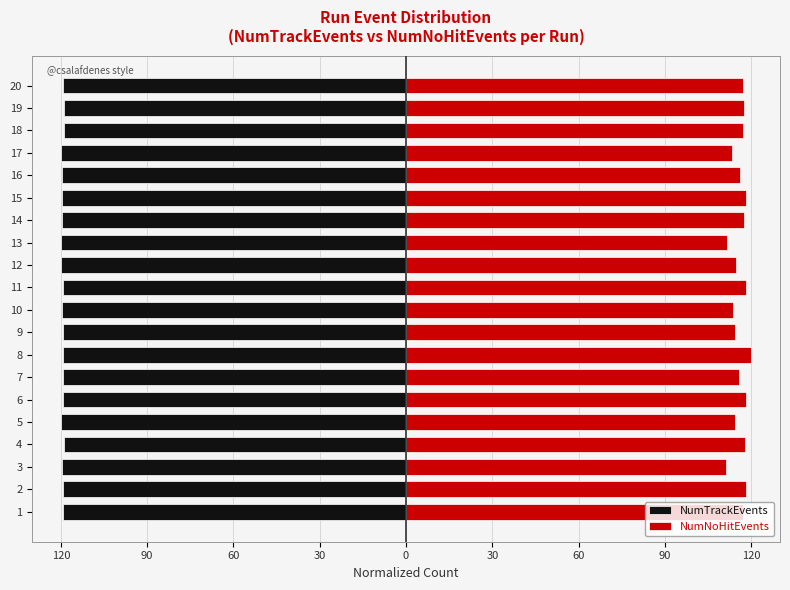

What is the difference between the second highest and second lowest values in the NumNoHitEvents series?

6.6